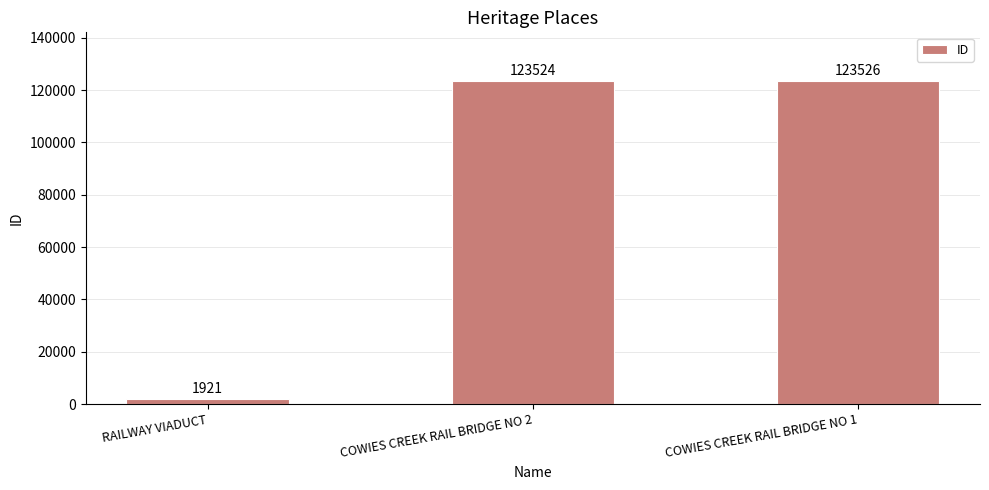

The value at COWIES CREEK RAIL BRIDGE NO 2 is 123524. True or false?

True